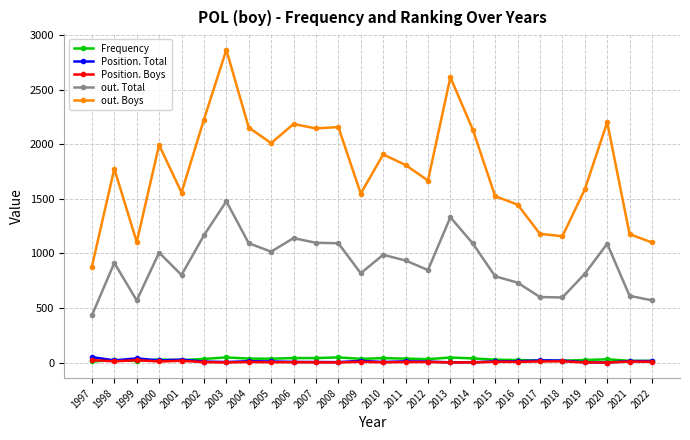

The value of out. Total at 2011 is 387. True or false?

False